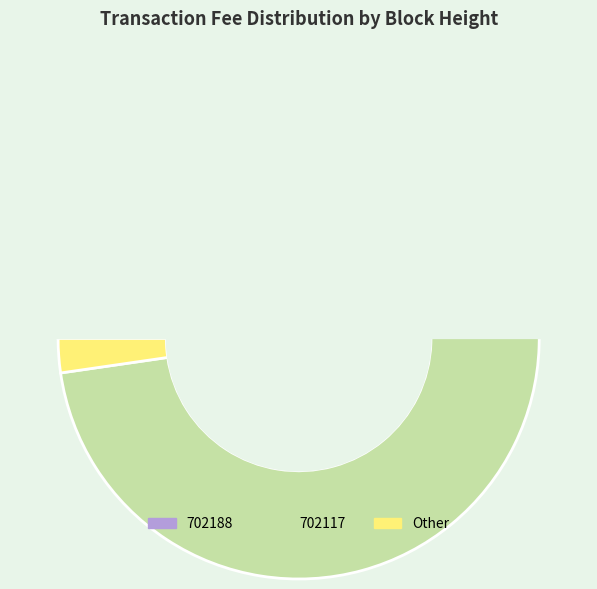

Which slice is the largest?

702117